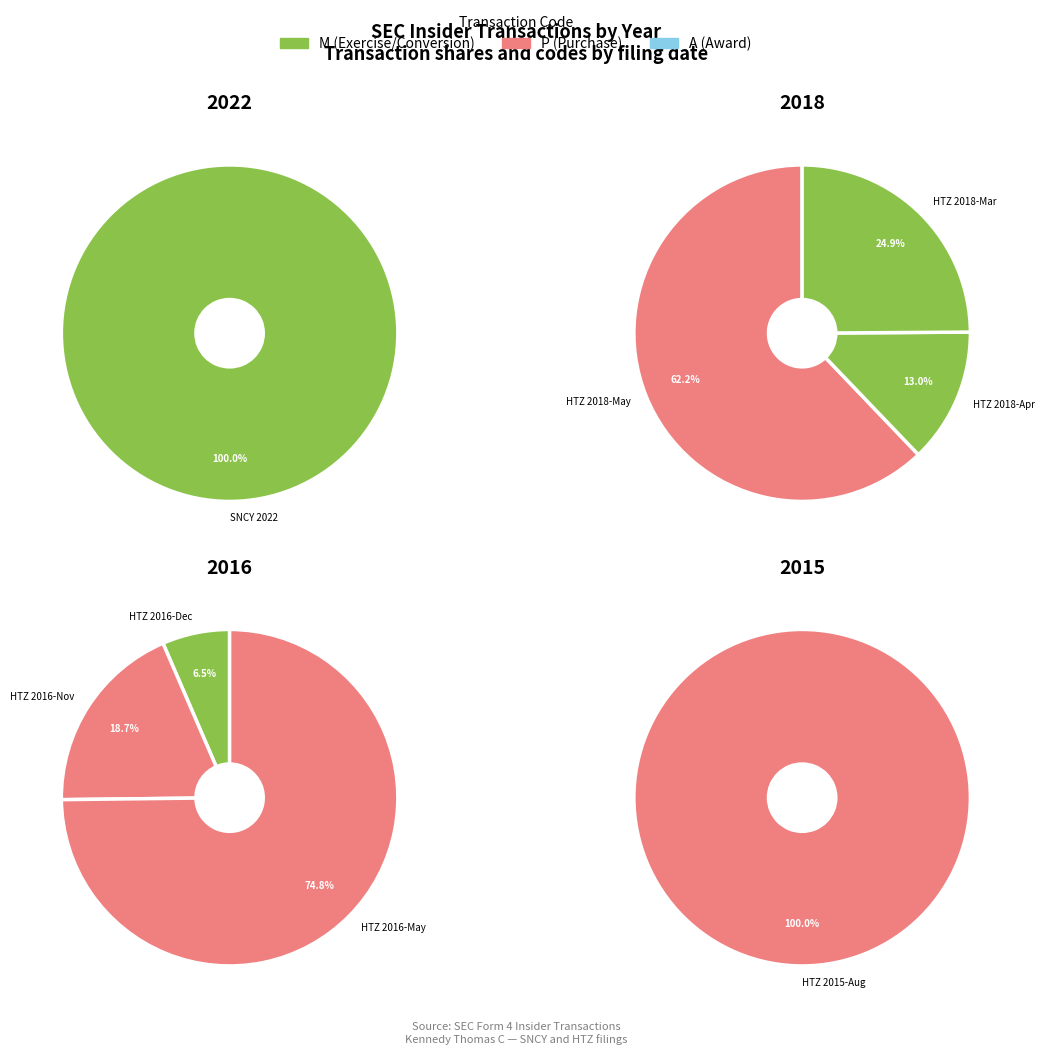

What is the difference between the highest and lowest values at 2018-03-02?

25000